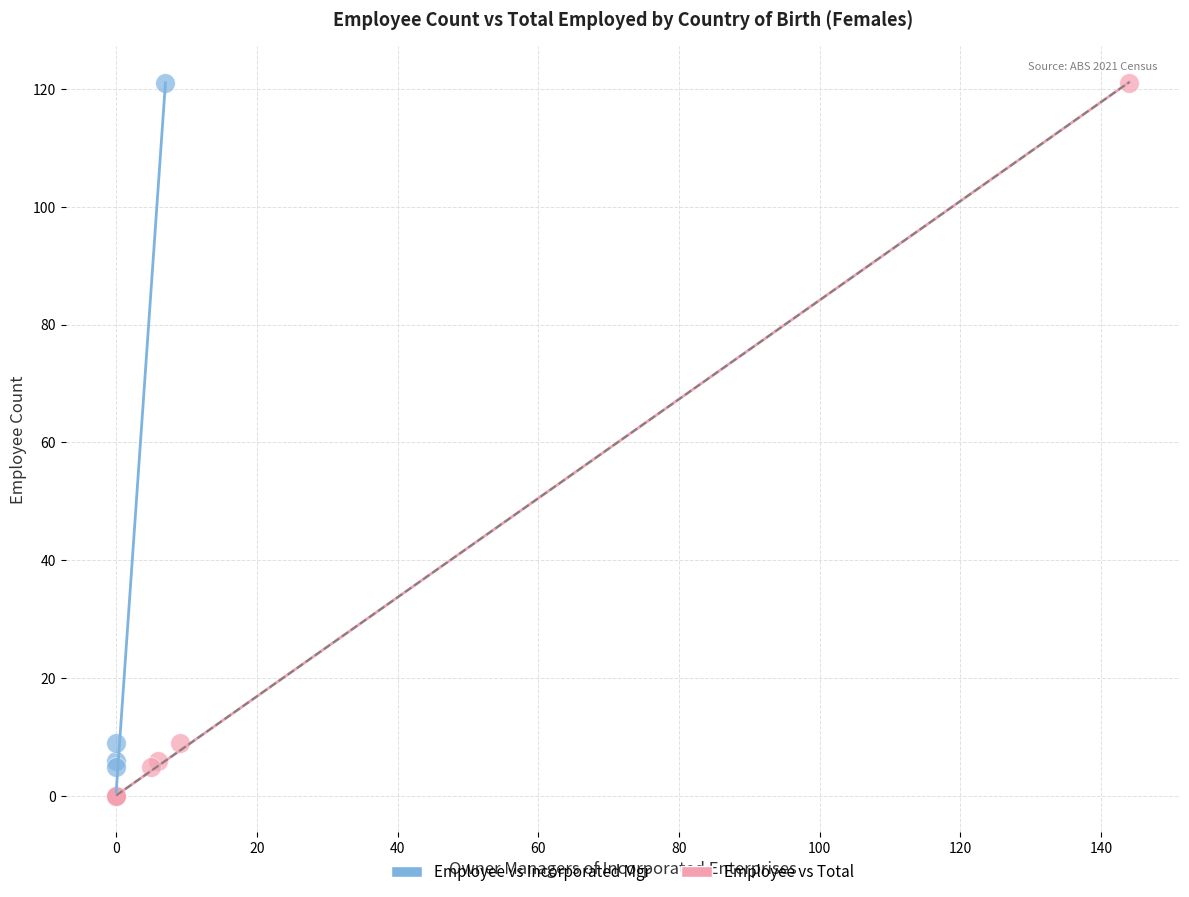

What are all the series names shown in the legend?

Employee vs Incorporated Mgr, Employee vs Total